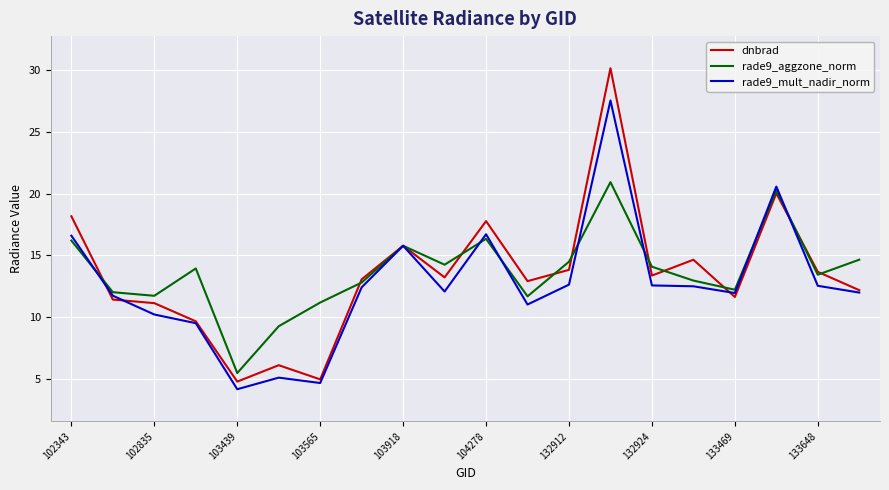

What is the highest value of the rade9_mult_nadir_norm series?

27.6